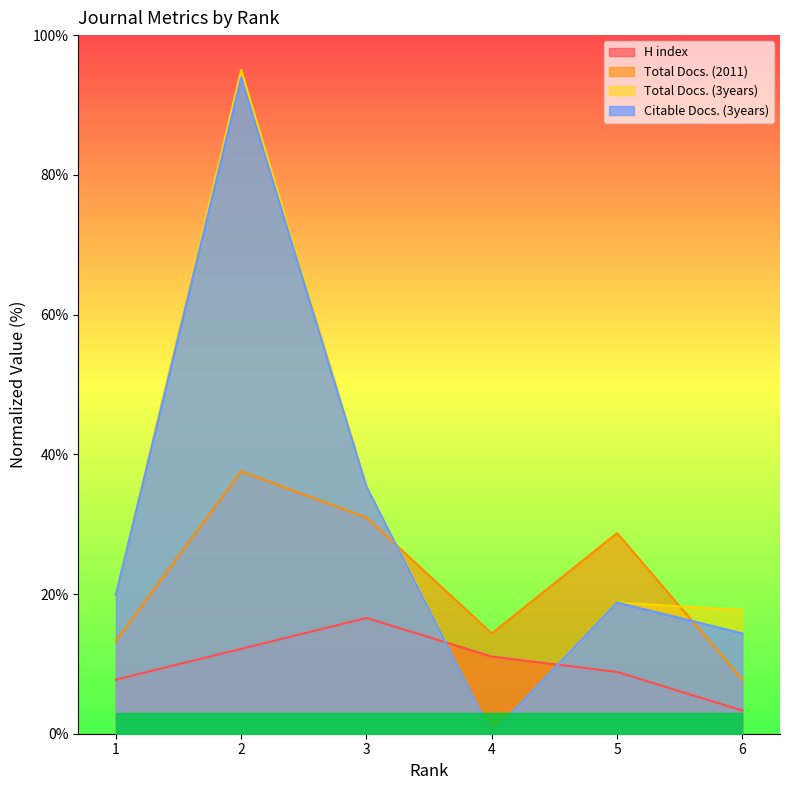

List the series in order of their peak value, lowest first.

H index, Total Docs. (2011), Citable Docs. (3years), Total Docs. (3years)